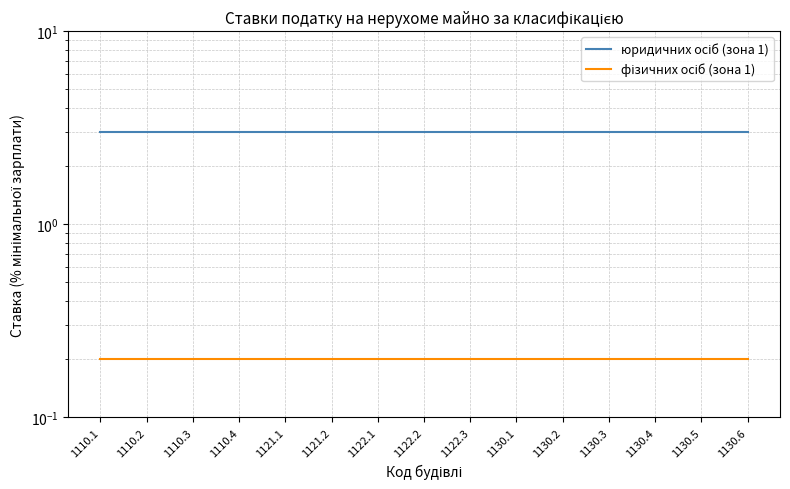

True or false: юридичних осіб (зона 1) and фізичних осіб (зона 1) intersect in this chart.

False